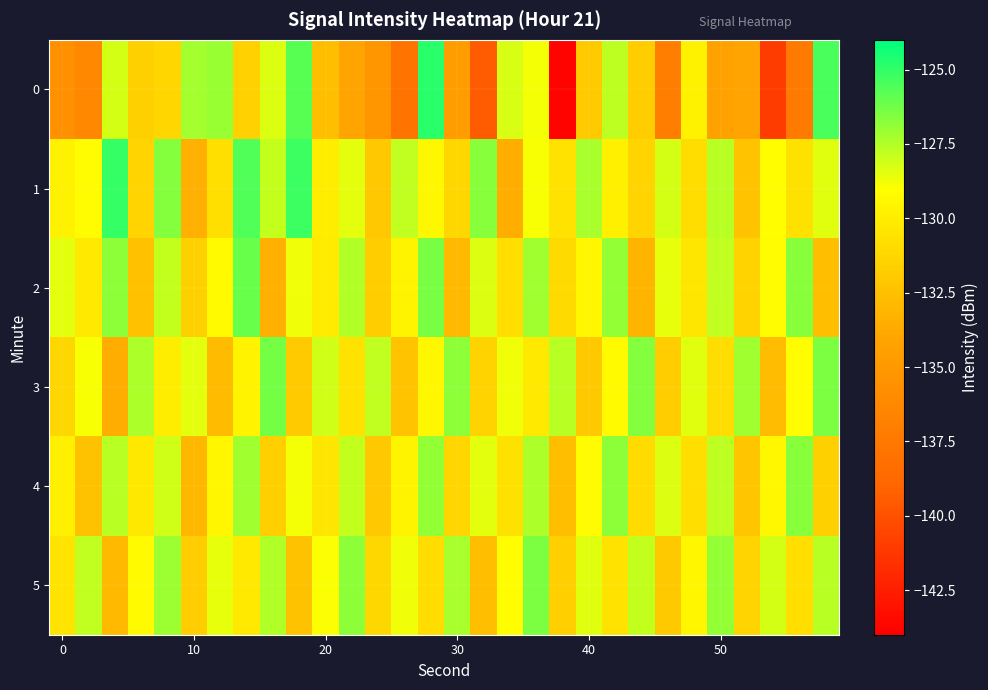

Rank the series by their maximum value, from lowest to highest.

4, 5, 3, 2, 1, 0